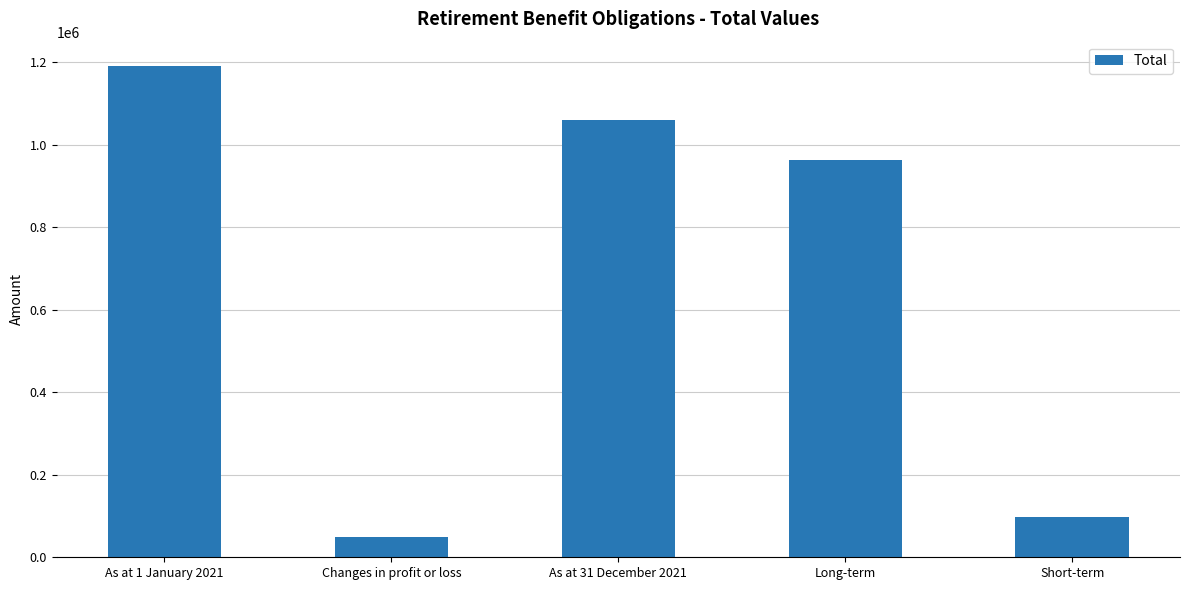

Reading right to left, extract all data points from this chart.

Short-term=97450	Long-term=962473	As at 31 December 2021=1059923	Changes in profit or loss=49987	As at 1 January 2021=1190909